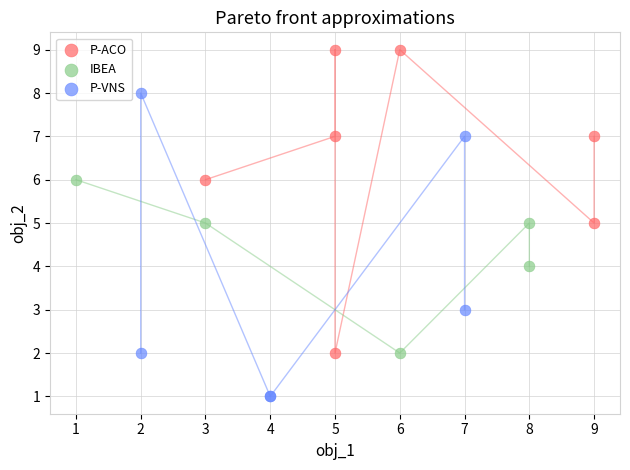

Which series contains the highest Y value?

P-ACO